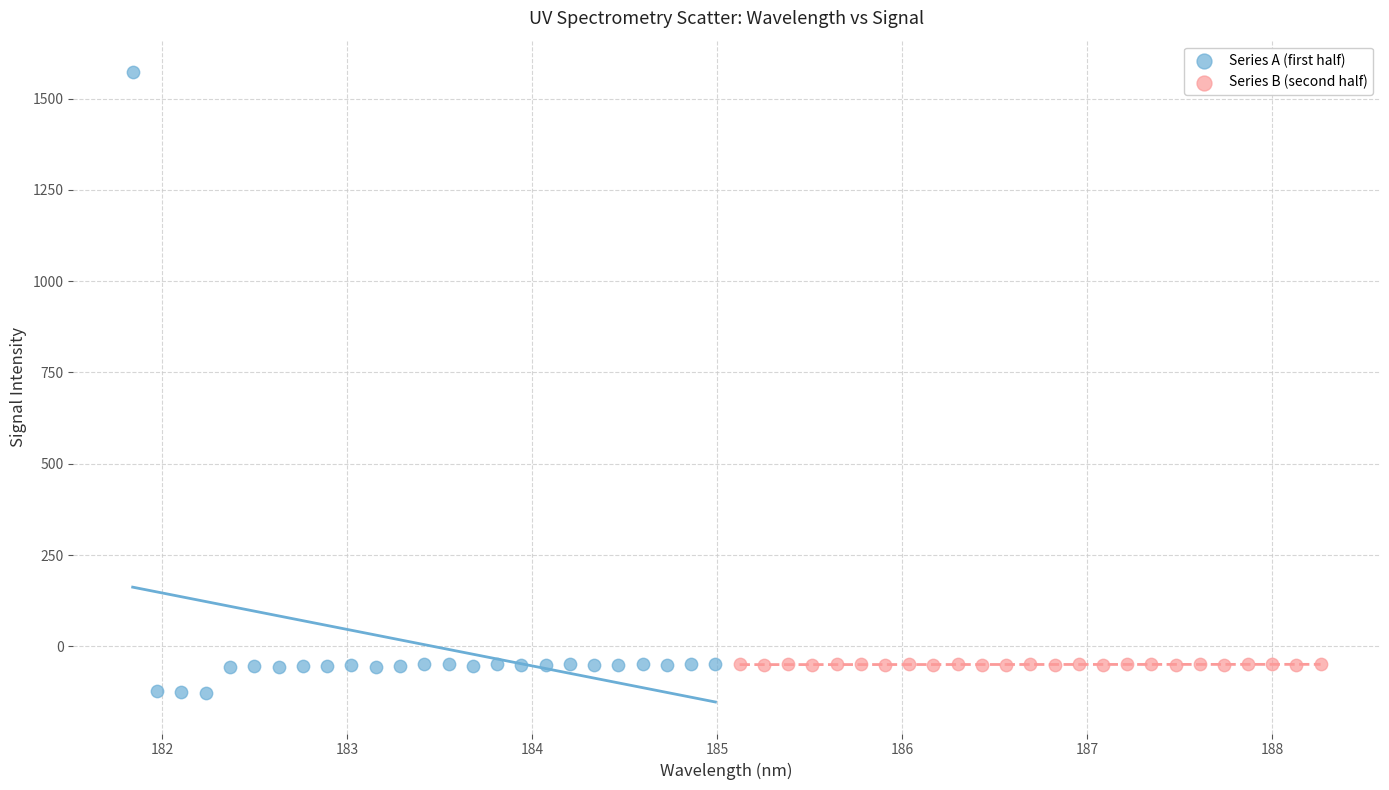

Which series contains the lowest Y value?

Series A (first half)